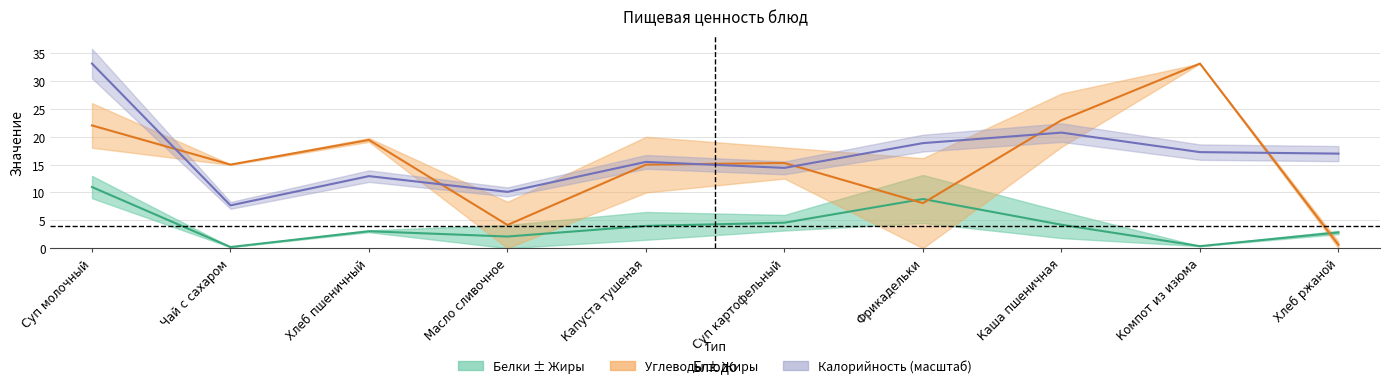

What position from the right is Фрикадельки?

4